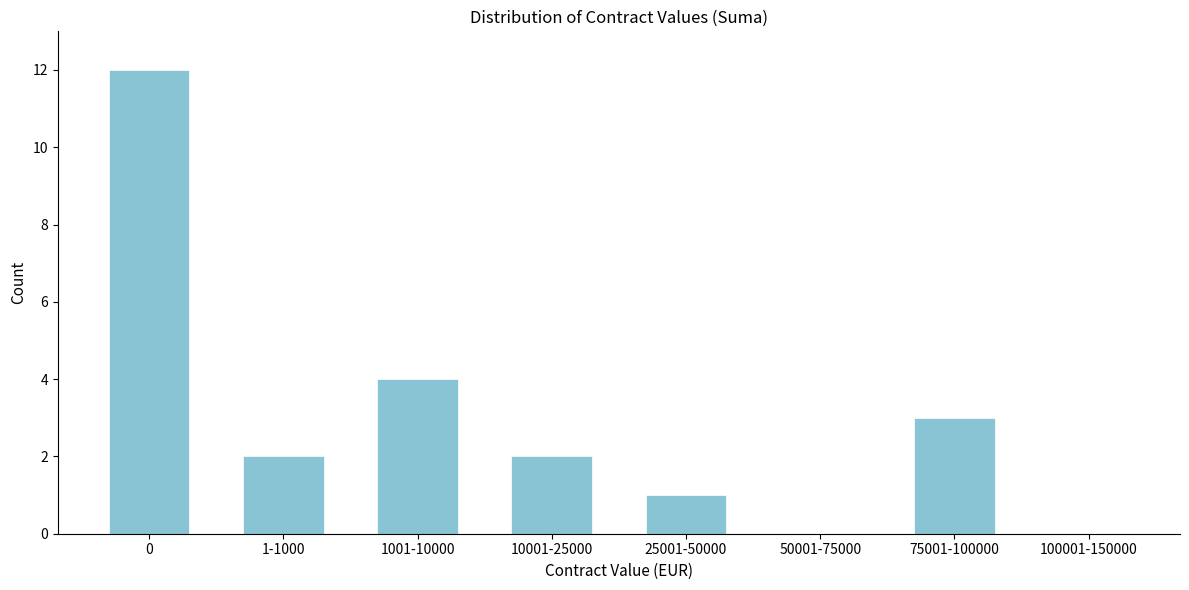

Reading left to right, transcribe all the data shown in this chart.

0=12	1-1000=2	1001-10000=4	10001-25000=2	25001-50000=1	50001-75000=0	75001-100000=3	100001-150000=0